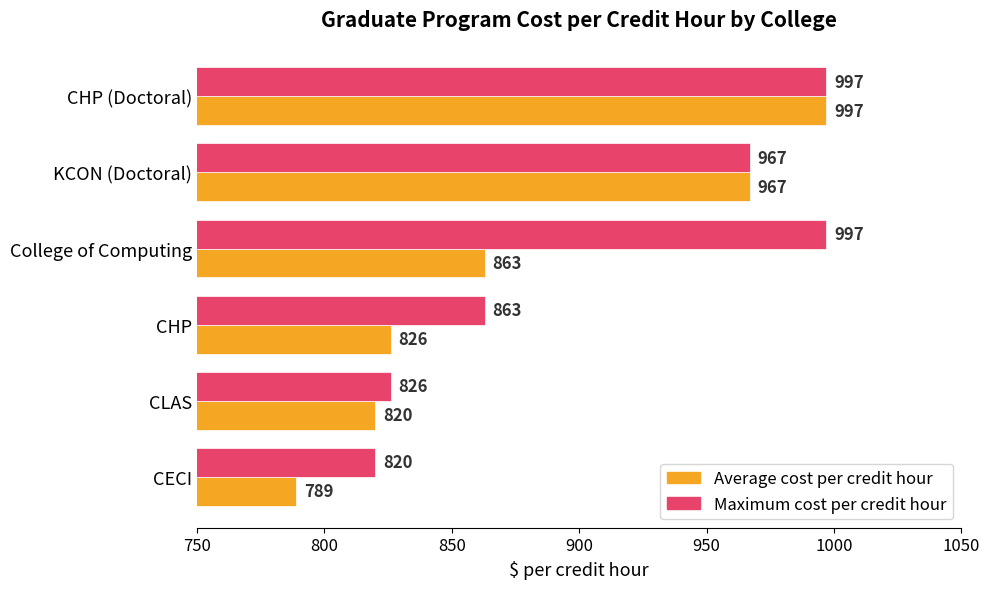

What is the difference between the maximum and second lowest values in the Maximum cost per credit hour series?

171